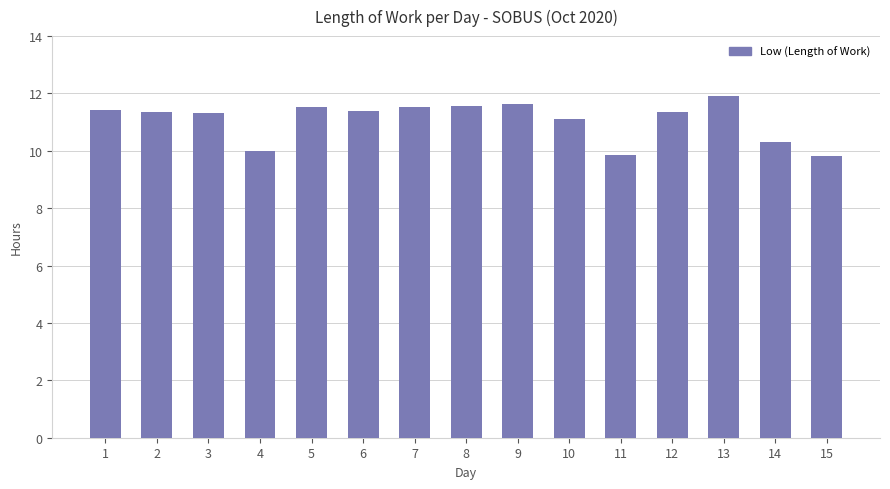

What is the minimum value shown in the chart?

9.8